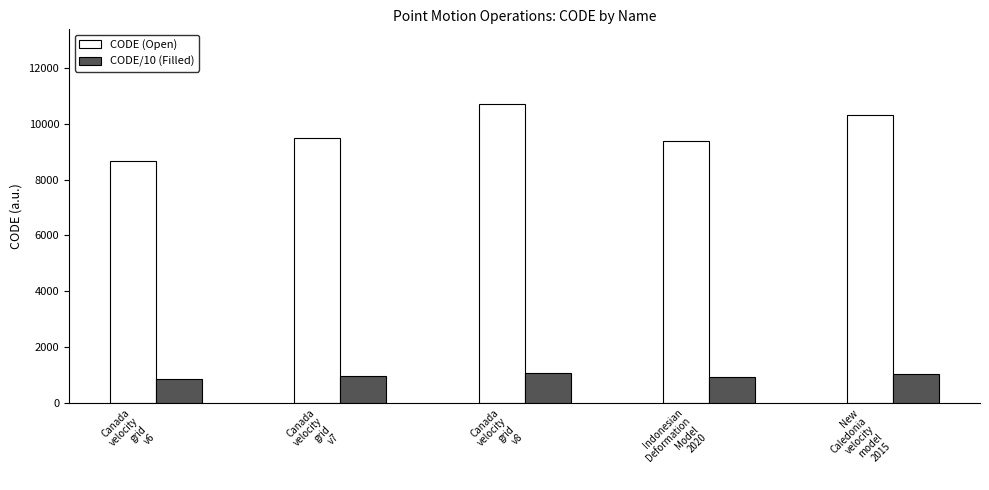

Does the chart contain any negative values?

No